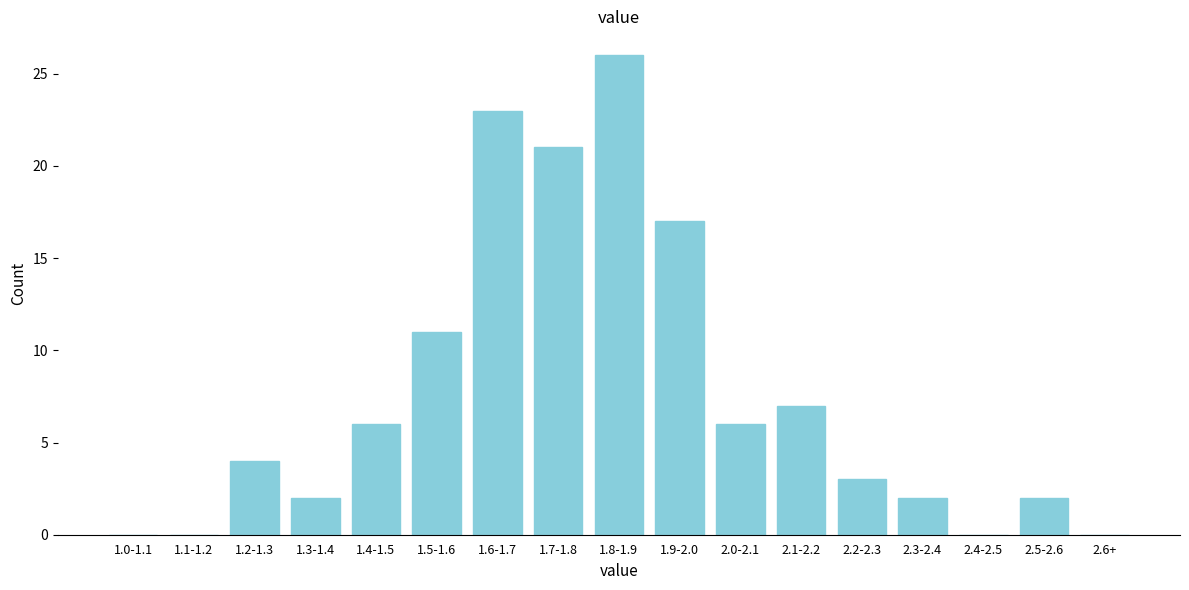

Reading right to left, extract all data points from this chart.

2.6+=0	2.5-2.6=2	2.4-2.5=0	2.3-2.4=2	2.2-2.3=3	2.1-2.2=7	2.0-2.1=6	1.9-2.0=17	1.8-1.9=26	1.7-1.8=21	1.6-1.7=23	1.5-1.6=11	1.4-1.5=6	1.3-1.4=2	1.2-1.3=4	1.1-1.2=0	1.0-1.1=0